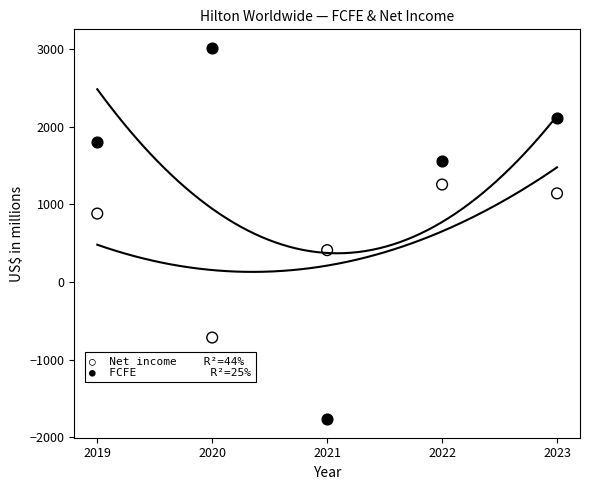

Across all data points, what is the average Y value?

968